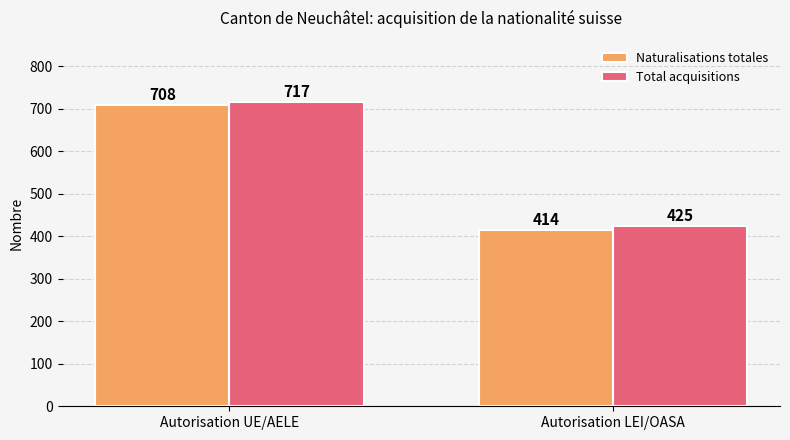

Which label corresponds to the smallest value in the chart?

Autorisation LEI/OASA